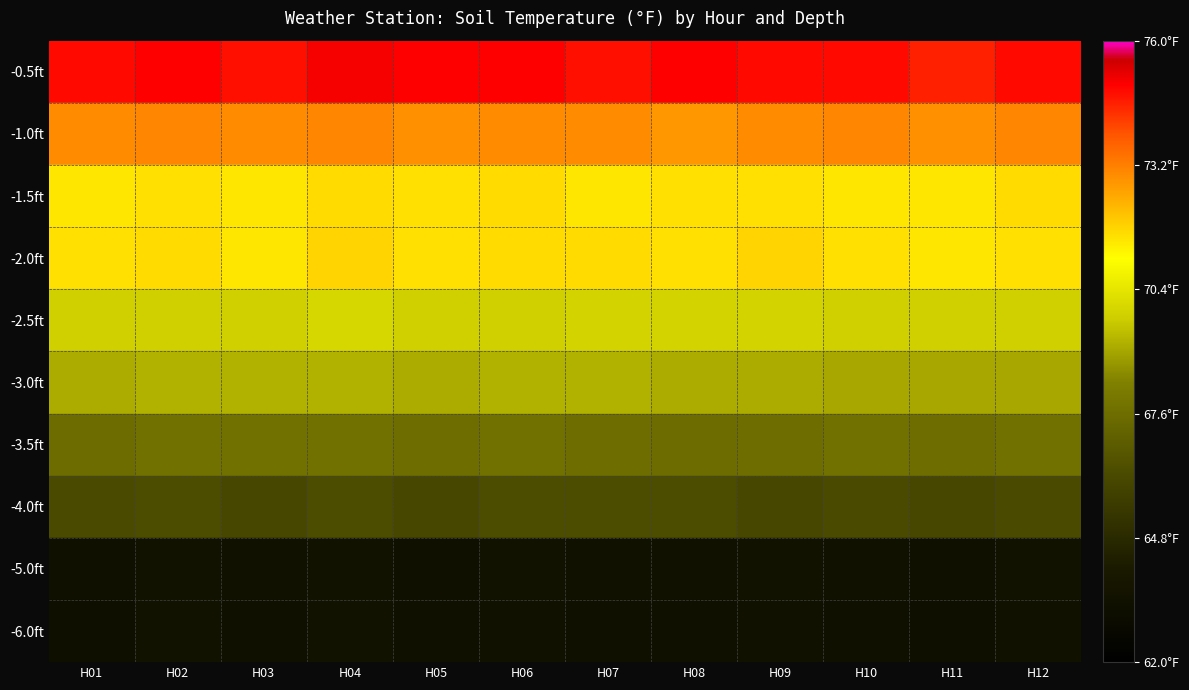

Which has a higher value, H10 or H08?

H08